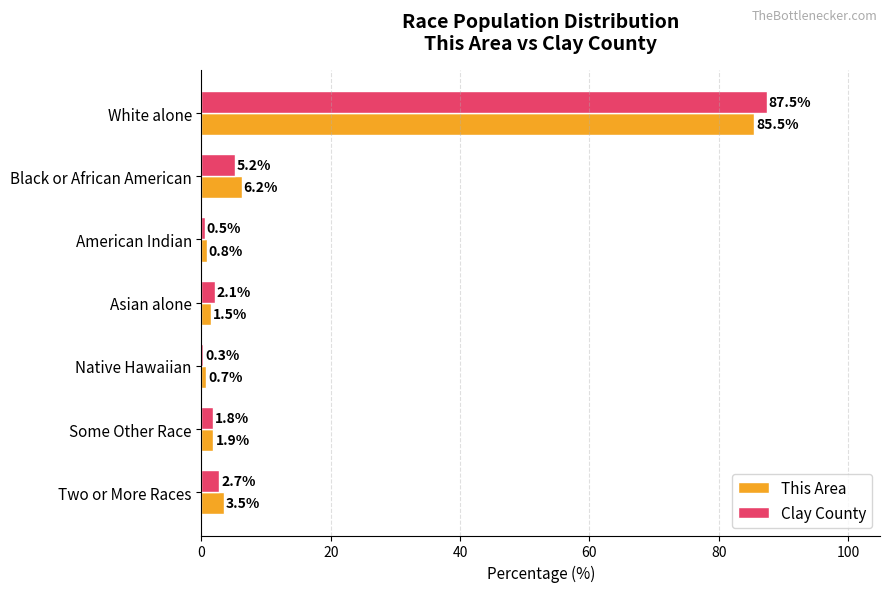

Between White alone and Native Hawaiian, which series saw the biggest shift?

Clay County